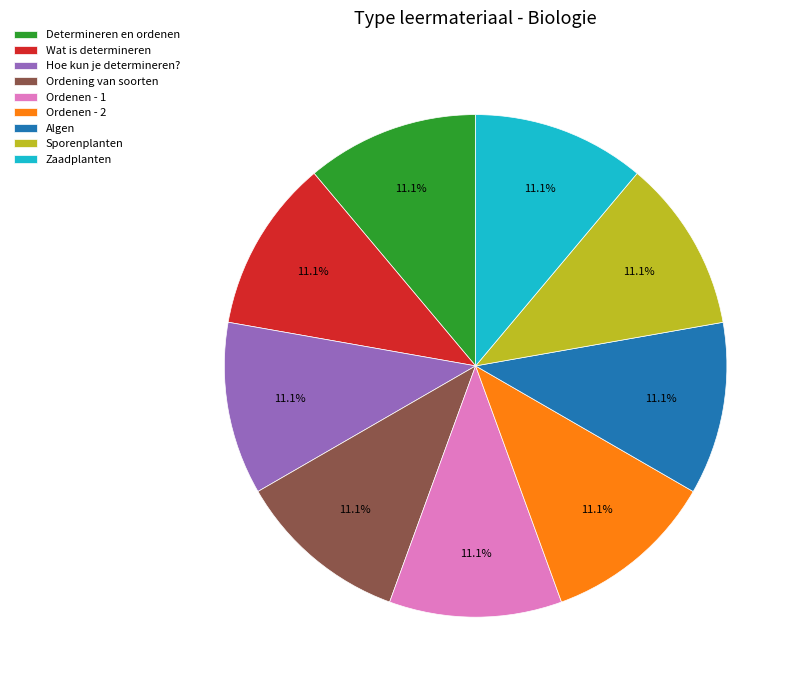

Combined, do Determineren en ordenen and Sporenplanten account for over 50%?

No